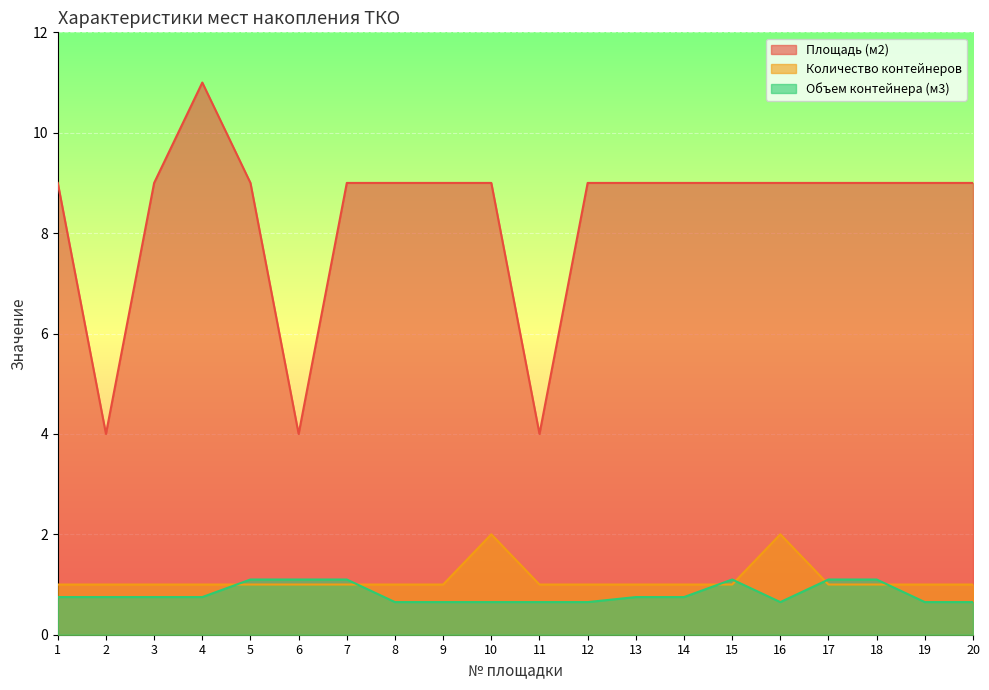

Reading left to right, extract all data points from this chart.

Площадь (м2): 1=9.0	2=4.0	3=9.0	4=11.0	5=9.0	6=4.0	7=9.0	8=9.0	9=9.0	10=9.0	11=4.0	12=9.0	13=9.0	14=9.0	15=9.0	16=9.0	17=9.0	18=9.0	19=9.0	20=9.0
Количество контейнеров: 1=1.0	2=1.0	3=1.0	4=1.0	5=1.0	6=1.0	7=1.0	8=1.0	9=1.0	10=2.0	11=1.0	12=1.0	13=1.0	14=1.0	15=1.0	16=2.0	17=1.0	18=1.0	19=1.0	20=1.0
Объем контейнера (м3): 1=0.8	2=0.8	3=0.8	4=0.8	5=1.1	6=1.1	7=1.1	8=0.7	9=0.7	10=0.7	11=0.7	12=0.7	13=0.8	14=0.8	15=1.1	16=0.7	17=1.1	18=1.1	19=0.7	20=0.7